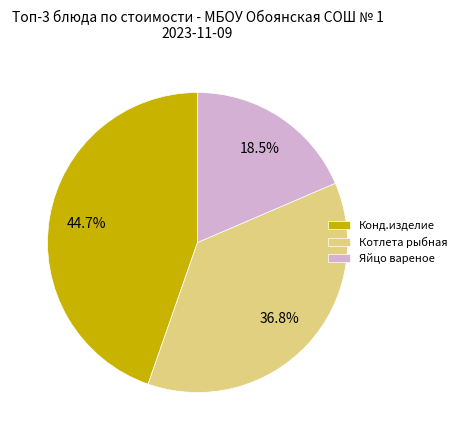

Rank the categories by value from highest to lowest.

Конд.изделие, Котлета рыбная, Яйцо вареное